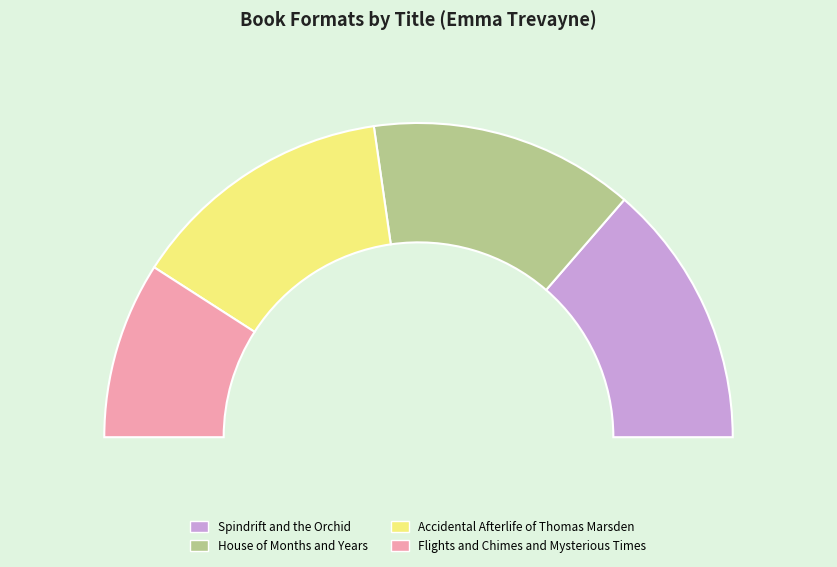

What percentage is the Accidental Afterlife of Thomas Marsden slice, to the nearest percent?

27%